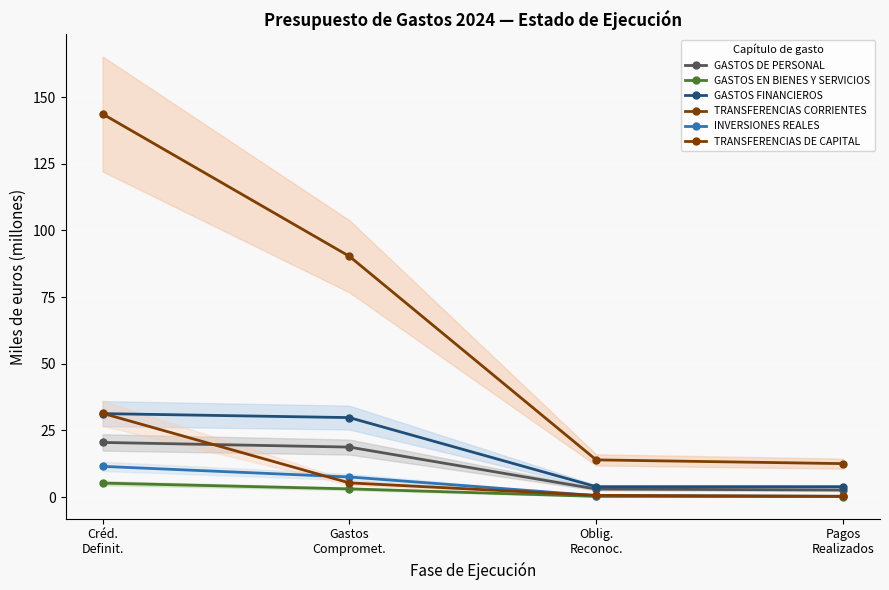

Between which two adjacent categories do TRANSFERENCIAS DE CAPITAL and INVERSIONES REALES first intersect?

Créd.
Definit. and Gastos
Compromet.